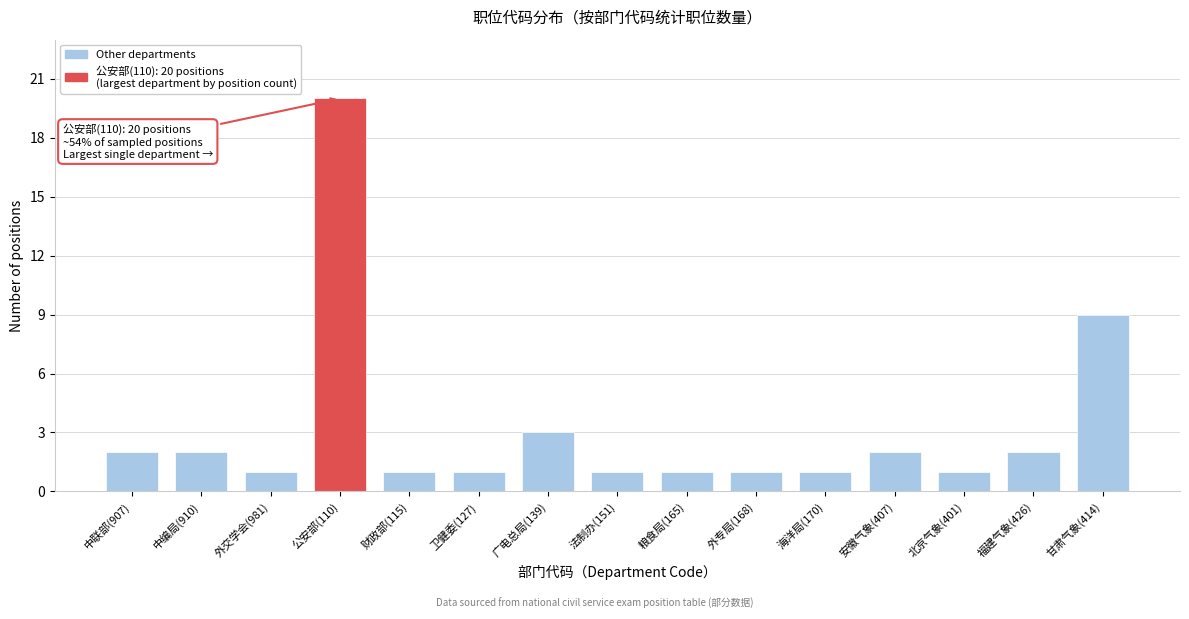

Reading left to right, list all the values displayed in this chart.

2	2	1	20	1	1	3	1	1	1	1	2	1	2	9